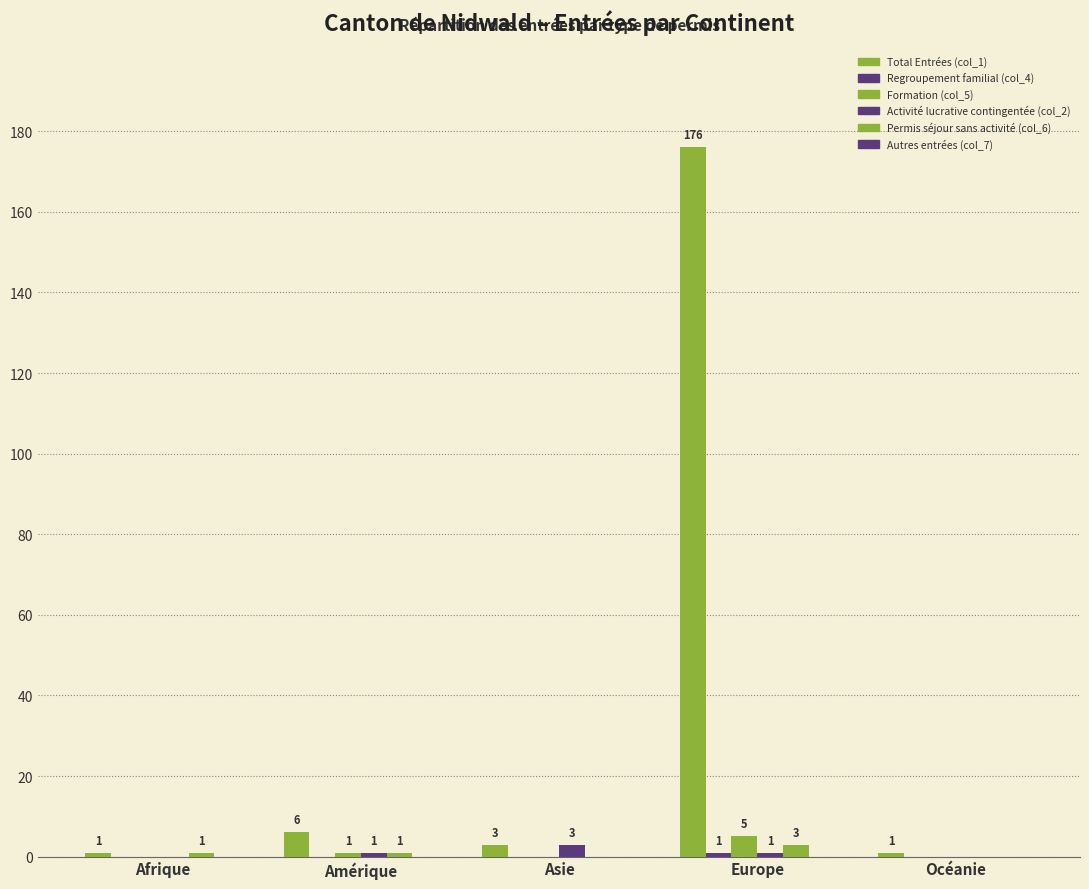

How many Activité lucrative contingentée (col_2) values are between 0 and 1?

4